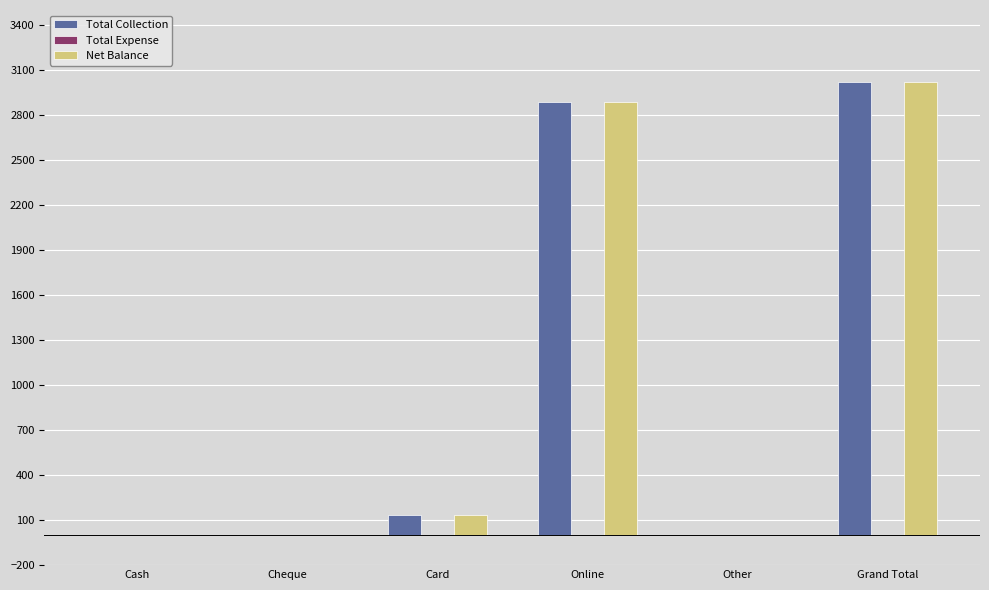

True or false: Total Collection has a value of -1536.4 at Other.

False